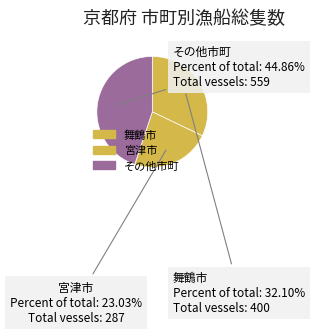

How many segments does this pie chart have?

3